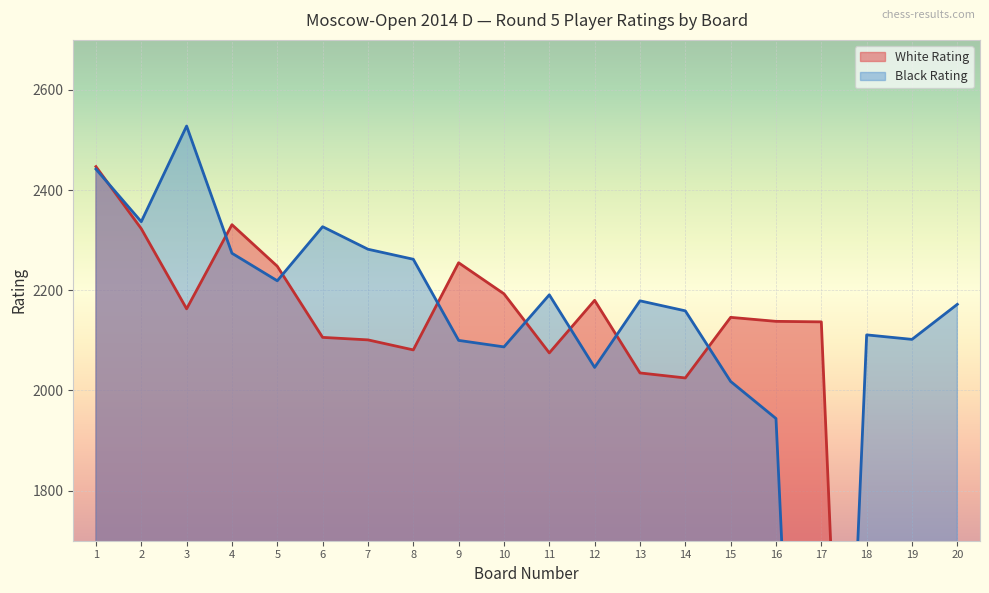

Where do White Rating and Black Rating first cross each other?

1 and 2